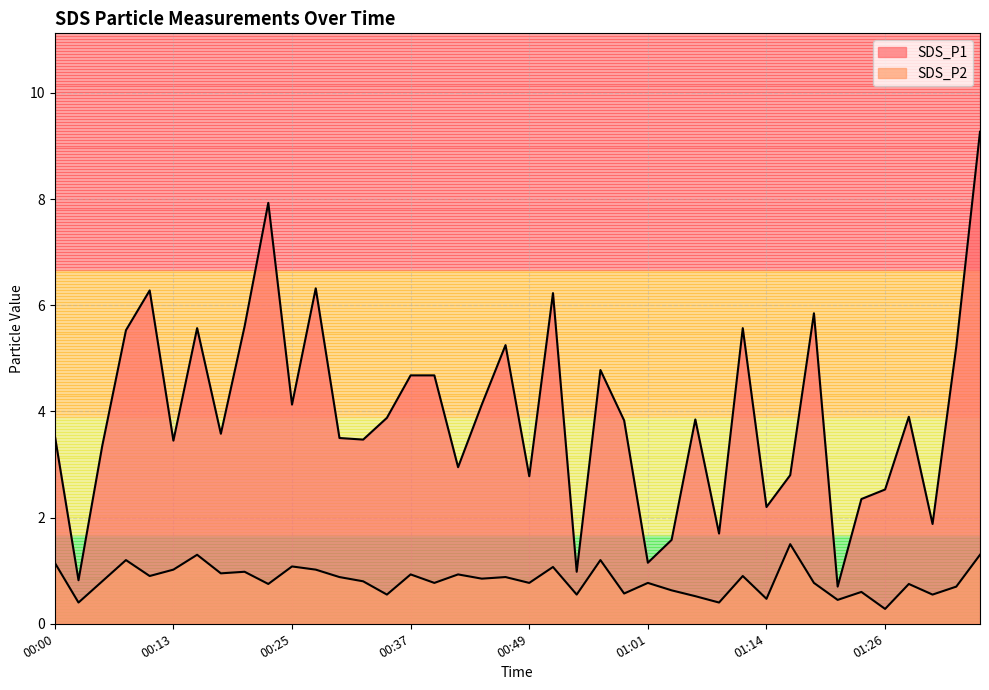

True or false: SDS_P1 and SDS_P2 cross at least once.

False